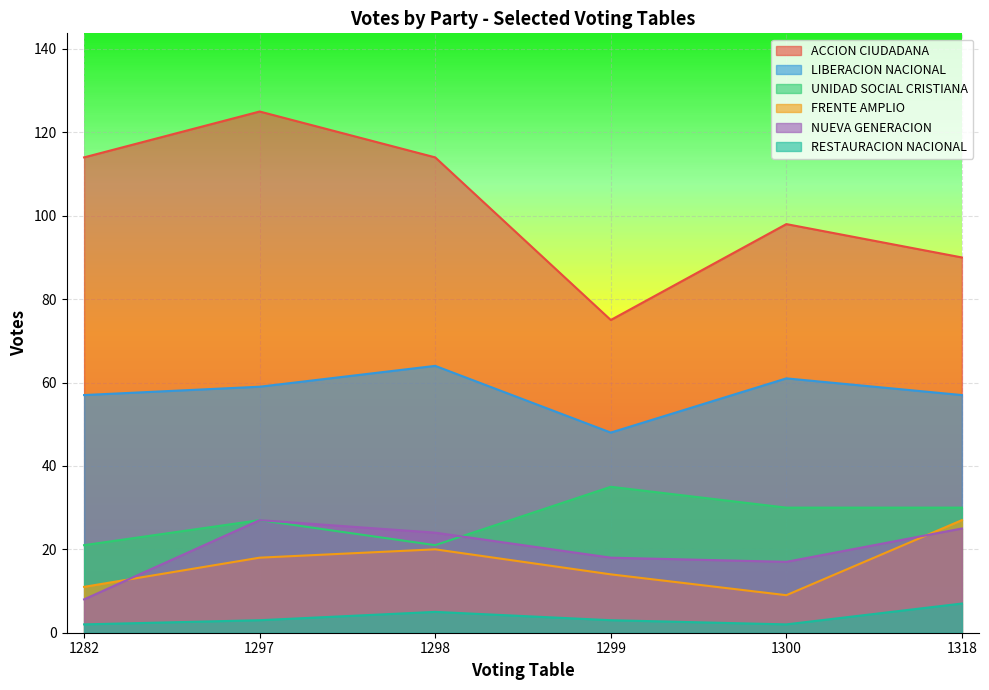

How many lines are shown in the chart?

6